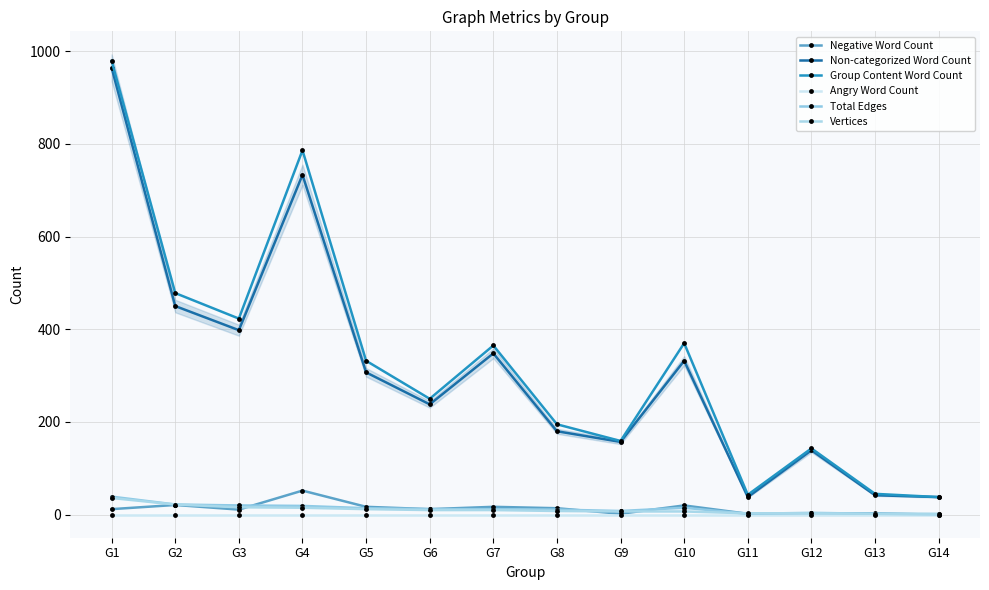

At G1, list the series in order from largest to smallest.

Group Content Word Count, Non-categorized Word Count, Total Edges, Vertices, Negative Word Count, Angry Word Count